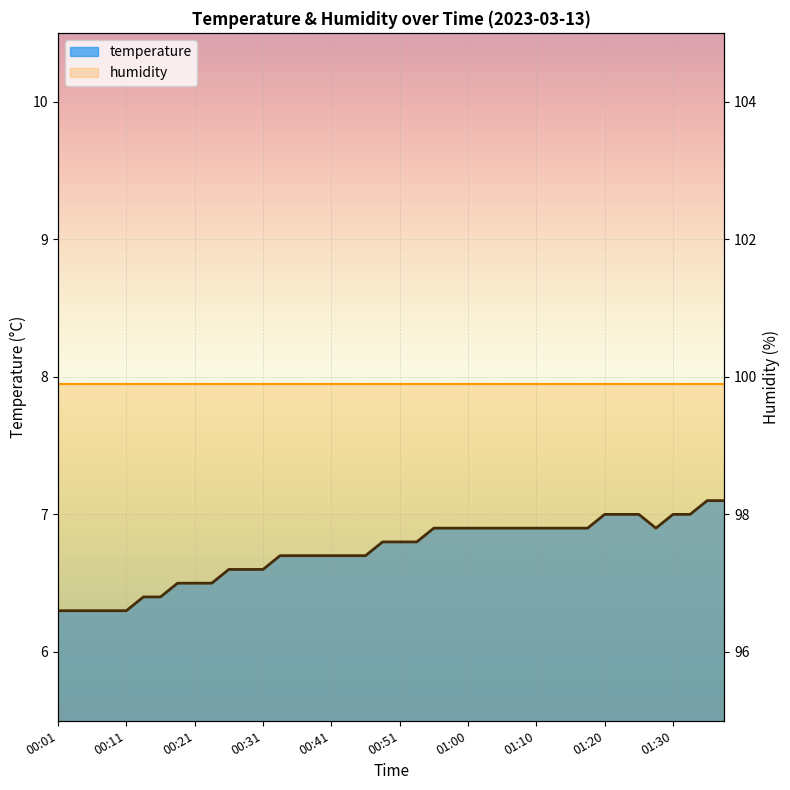

Reading left to right, list all the values displayed in this chart.

00:01=6.3	00:03=6.3	00:06=6.3	00:08=6.3	00:11=6.3	00:13=6.4	00:16=6.4	00:18=6.5	00:21=6.5	00:23=6.5	00:26=6.6	00:28=6.6	00:31=6.6	00:33=6.7	00:35=6.7	00:38=6.7	00:41=6.7	00:43=6.7	00:46=6.7	00:48=6.8	00:51=6.8	00:53=6.8	00:56=6.9	00:58=6.9	01:00=6.9	01:03=6.9	01:05=6.9	01:08=6.9	01:10=6.9	01:13=6.9	01:15=6.9	01:18=6.9	01:20=7.0	01:22=7.0	01:25=7.0	01:27=6.9	01:30=7.0	01:32=7.0	01:35=7.1	01:37=7.1